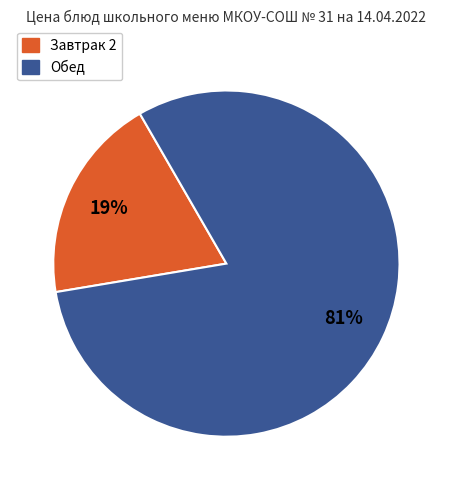

To the nearest percent, what is the average slice percentage?

50%